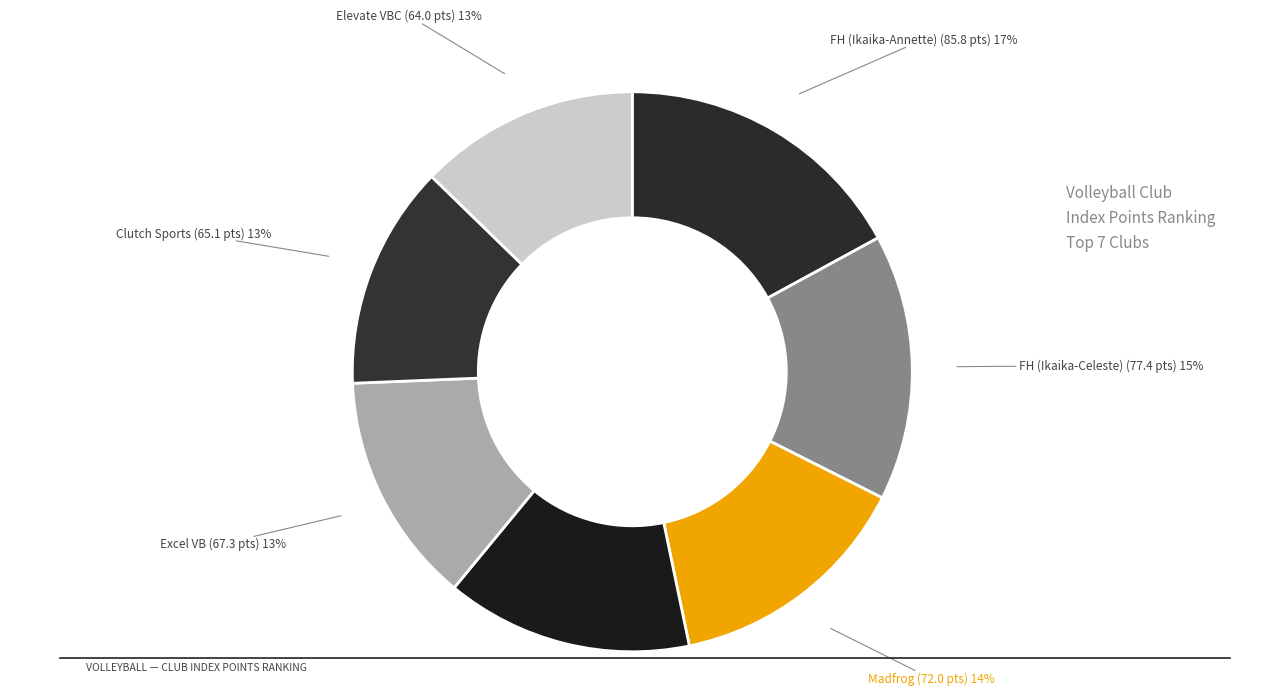

How many slices are in this pie chart?

7